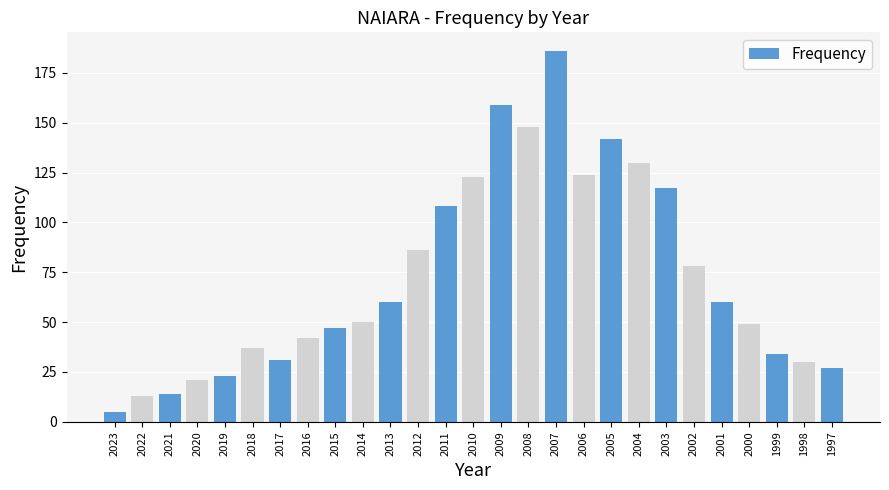

At which category does the chart reach its peak across all series?

2007